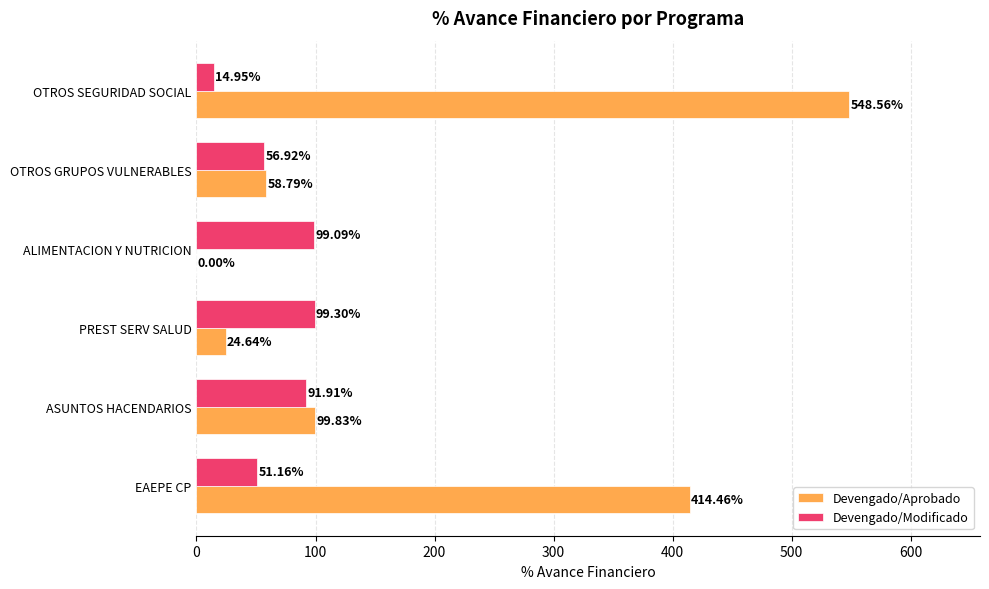

Between ASUNTOS HACENDARIOS and ALIMENTACION Y NUTRICION, which series saw the biggest shift?

Devengado/Aprobado